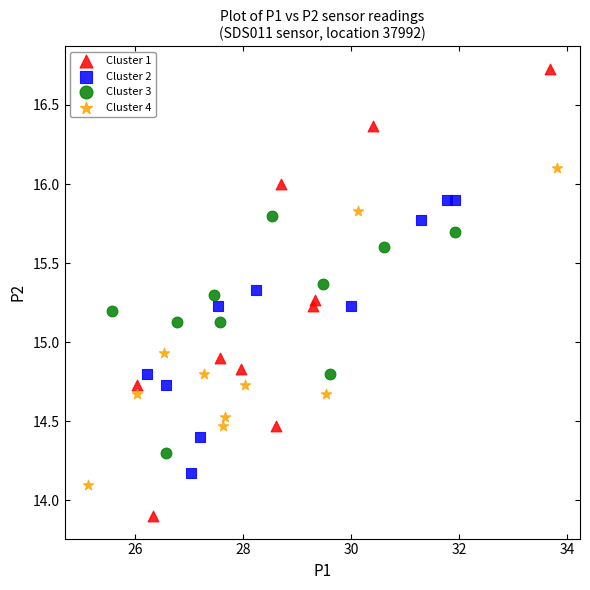

Which series has the largest Y range (max minus min)?

Cluster 1